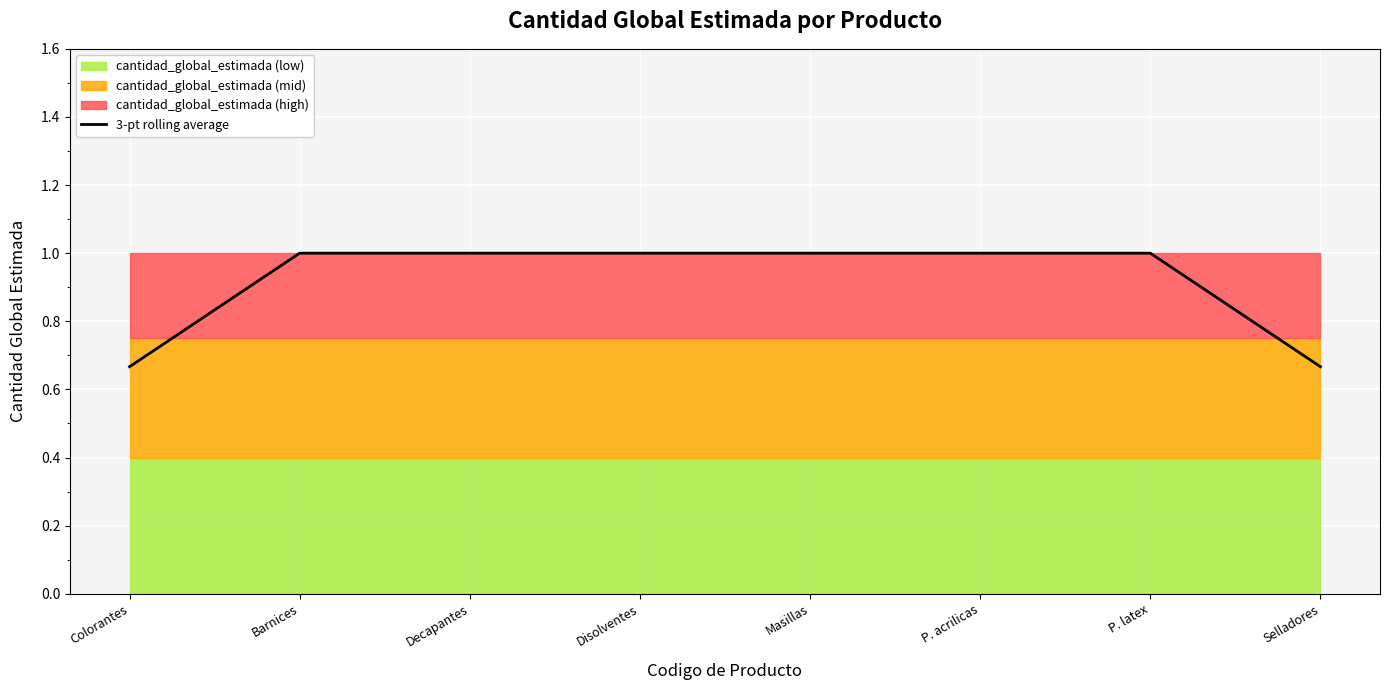

What is the maximum value for 3-pt rolling average?

1.0